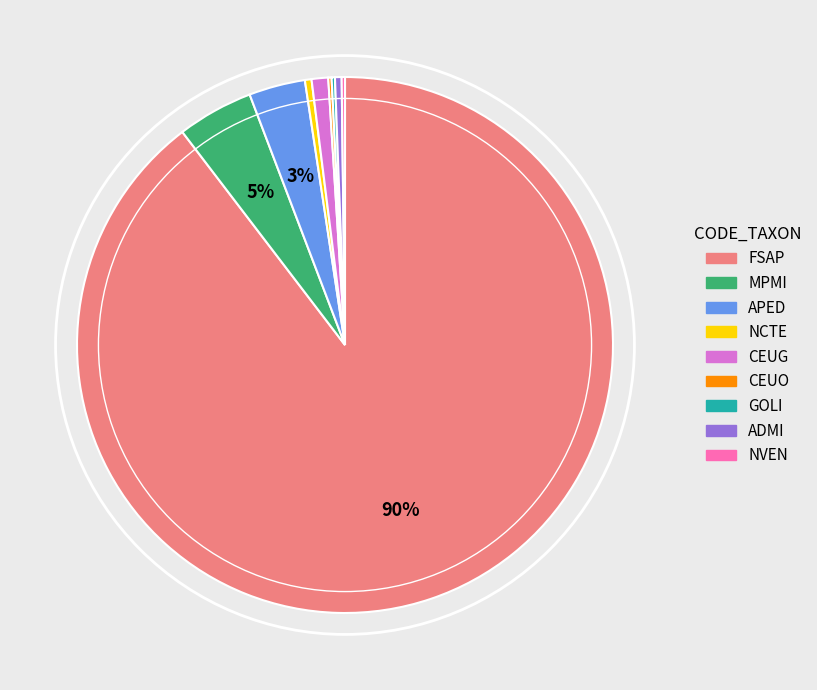

Between MPMI and ADMI, which is larger?

MPMI